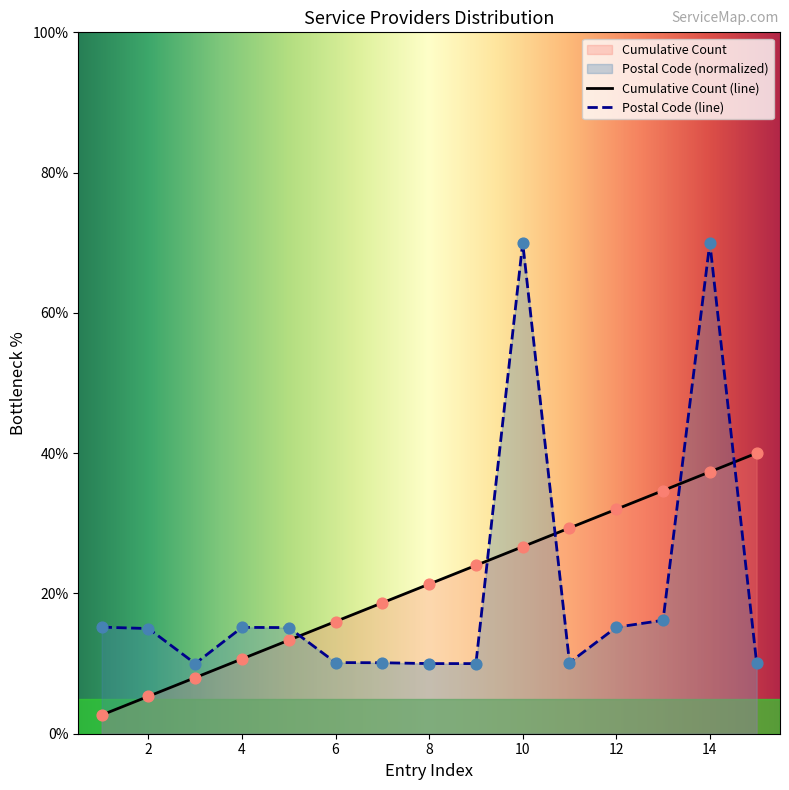

At which category is the sum across all series the highest?

14